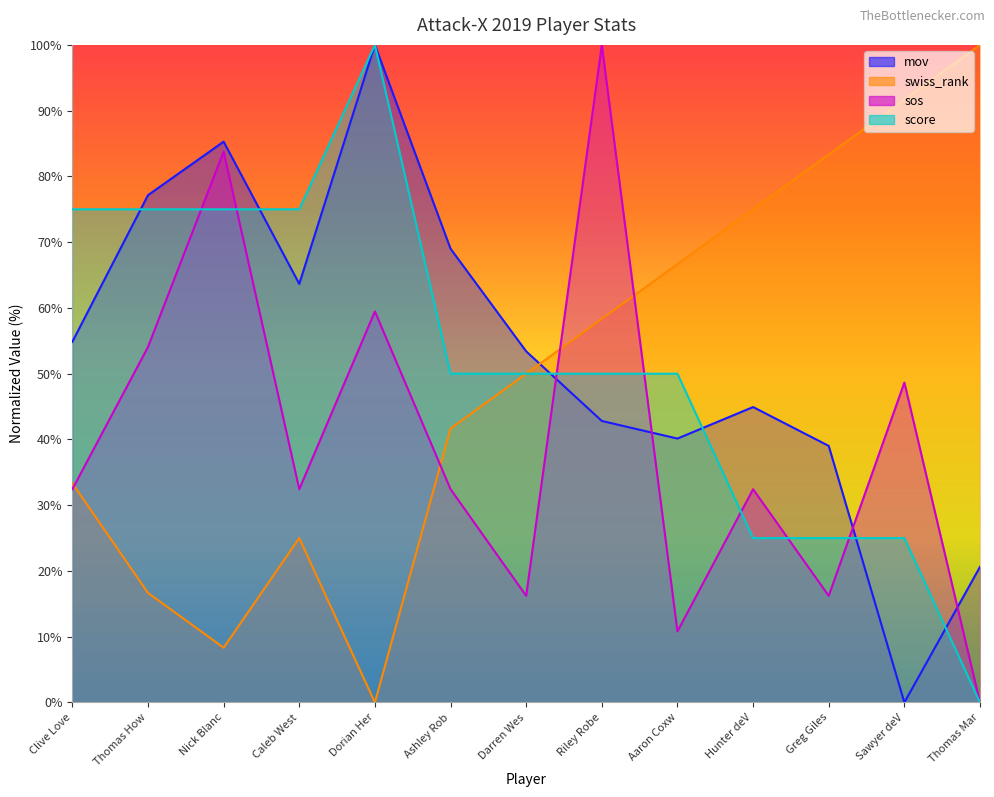

What is the value of the sos point at the 7th from the left?

16.2